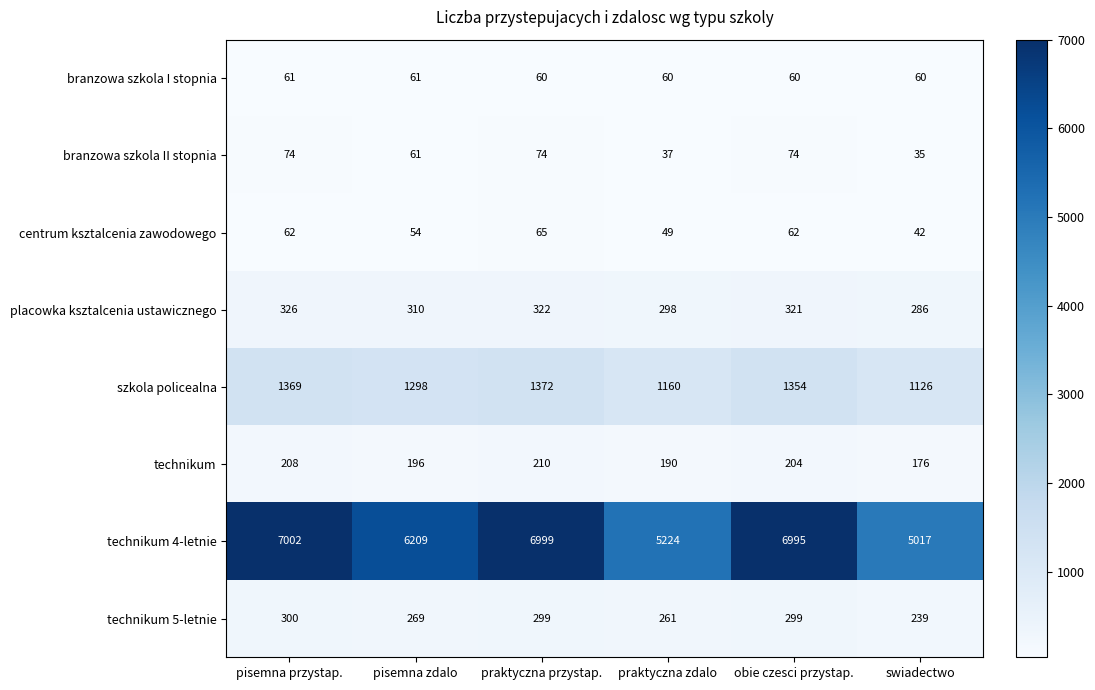

Rank the series by their maximum value, from lowest to highest.

branzowa szkola I stopnia, centrum ksztalcenia zawodowego, branzowa szkola II stopnia, technikum, technikum 5-letnie, placowka ksztalcenia ustawicznego, szkola policealna, technikum 4-letnie